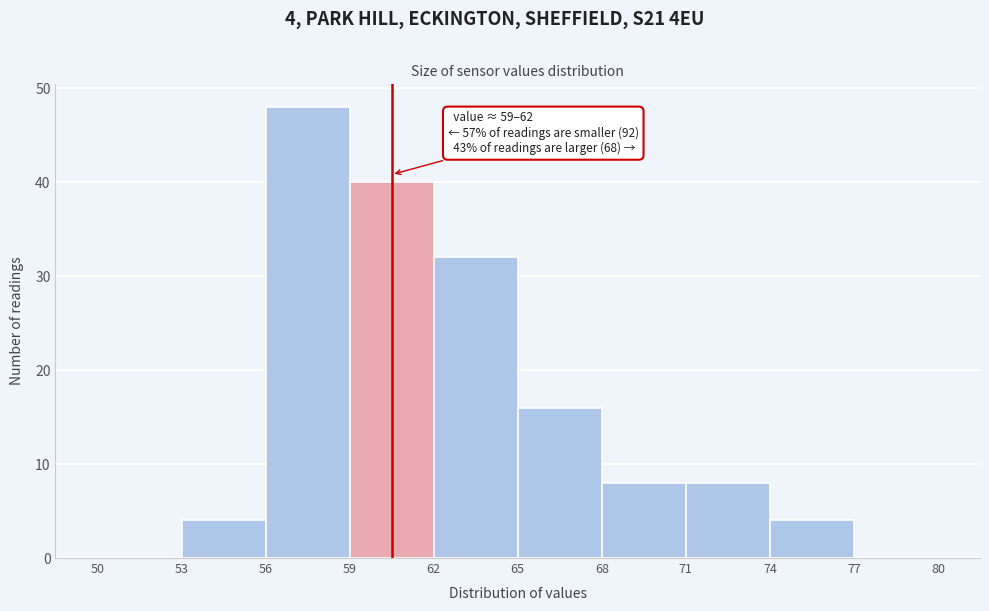

Over which range of the x-axis is the bar tallest?

56 to 59